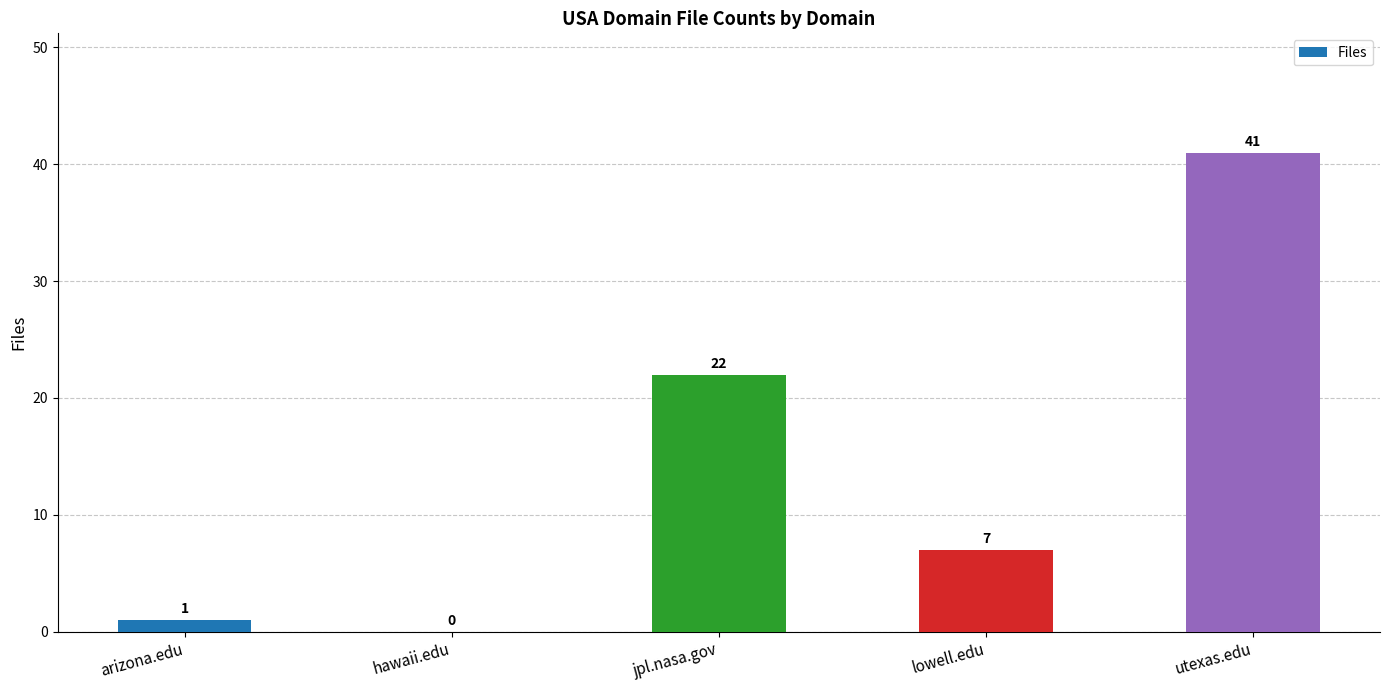

What is the change in value from arizona.edu to utexas.edu?

+40